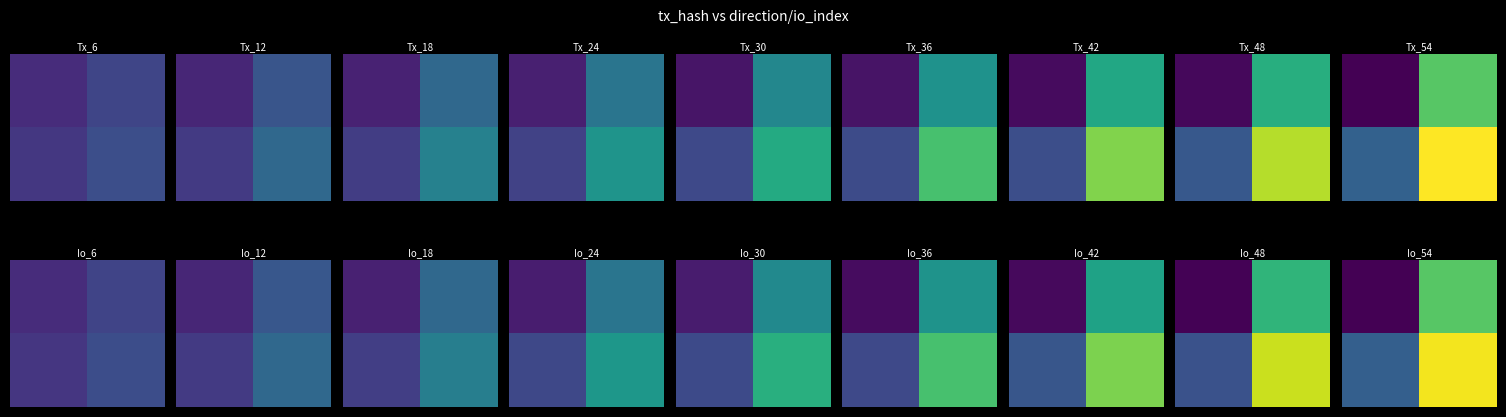

How many data points does each series have?

2